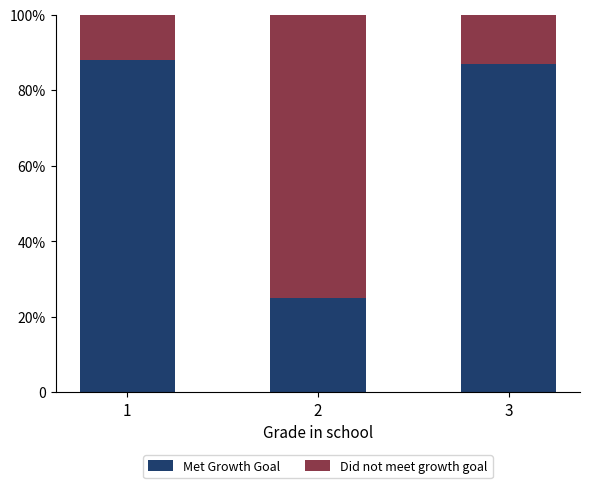

Rank the series at 1 from lowest to highest value.

Did not meet growth goal, Met Growth Goal